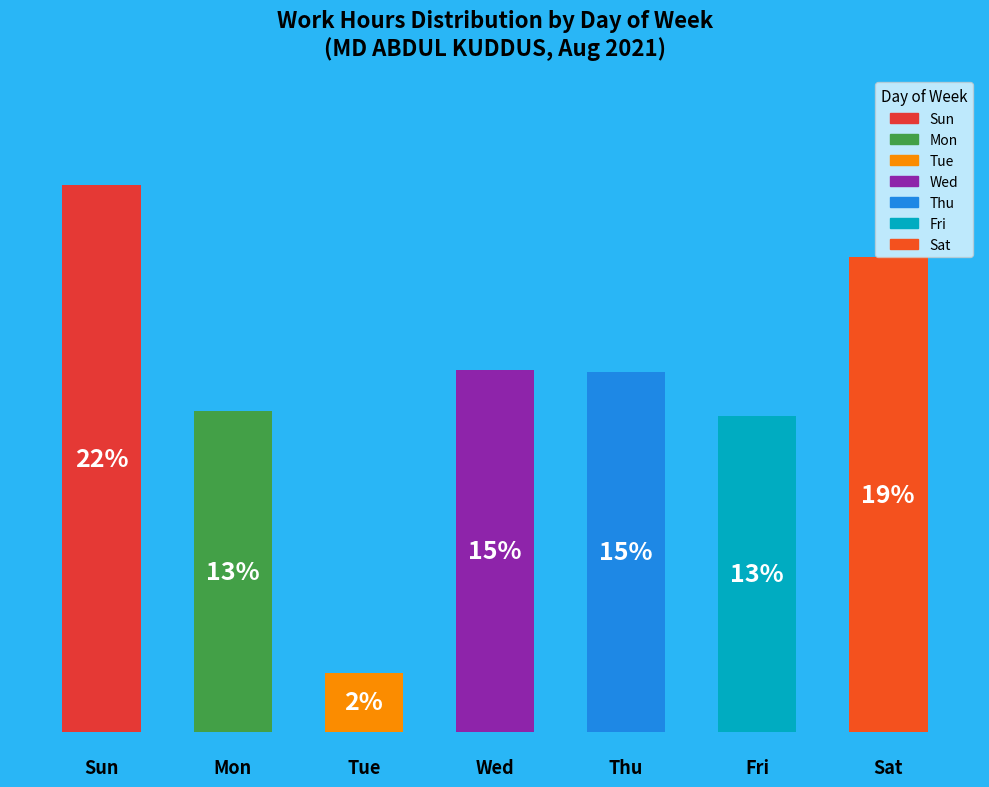

How many bars are there in total?

7